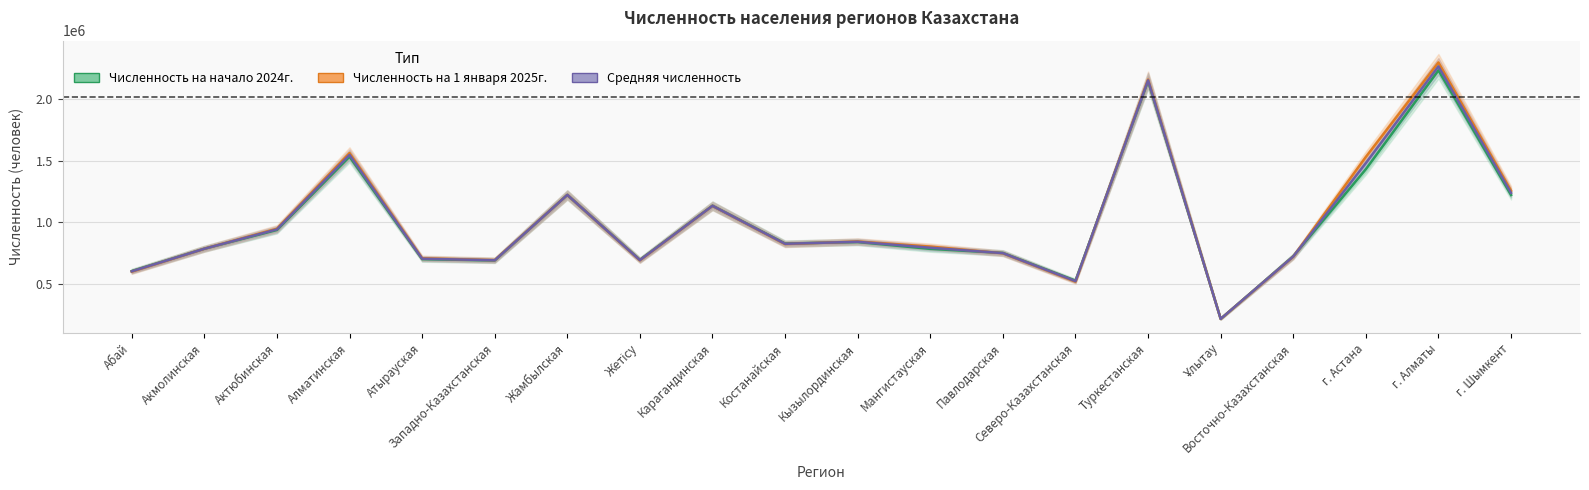

How many data points does each series have?

20